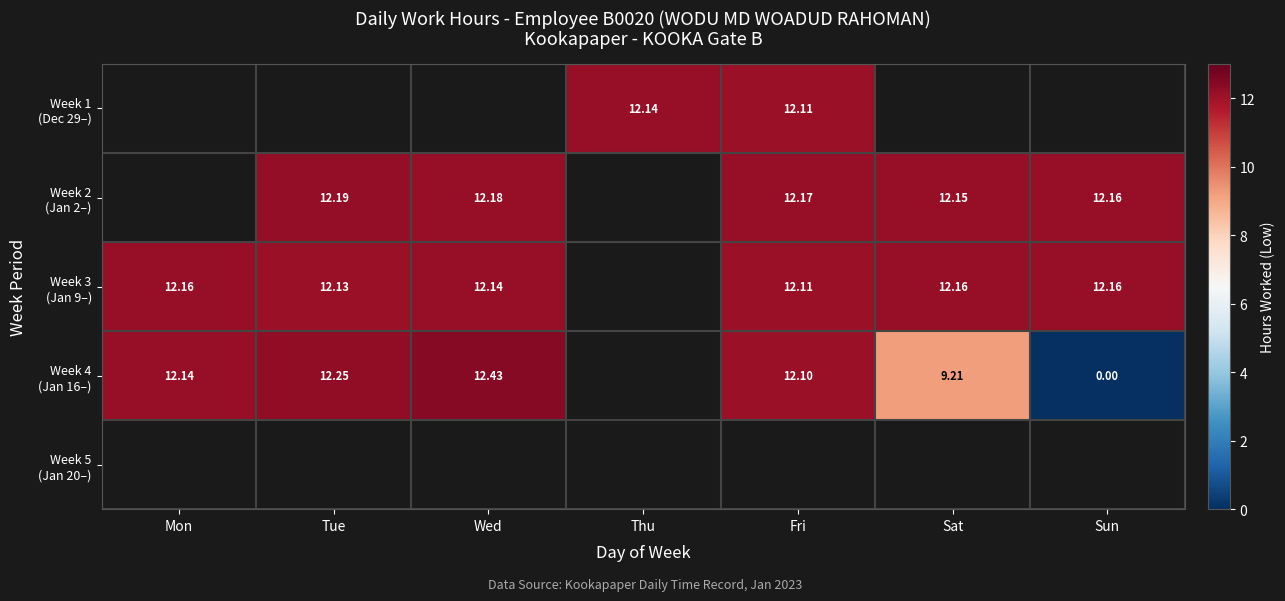

Between Wed and Thu, which is larger?

Thu